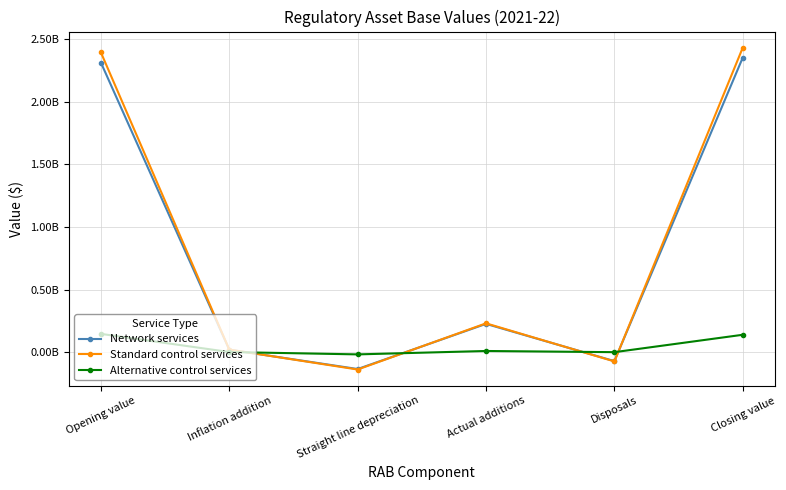

After their last crossing, which series has the higher values: Alternative control services or Network services?

Network services